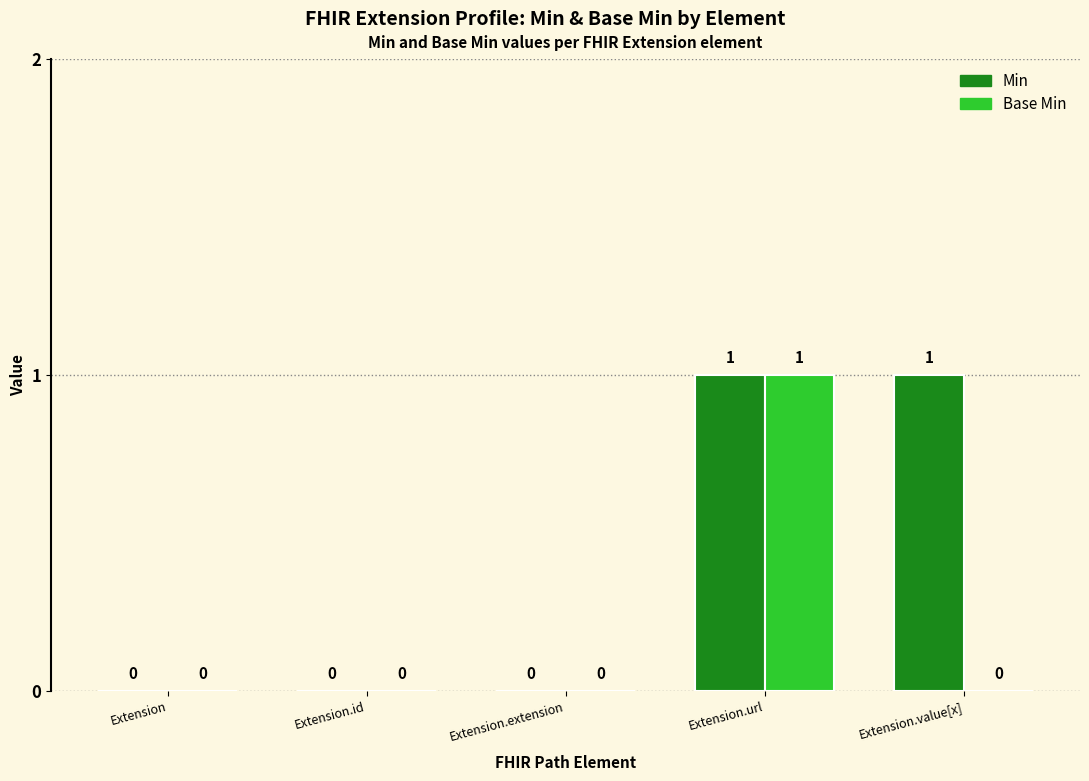

Which series has the largest total across all categories?

Min